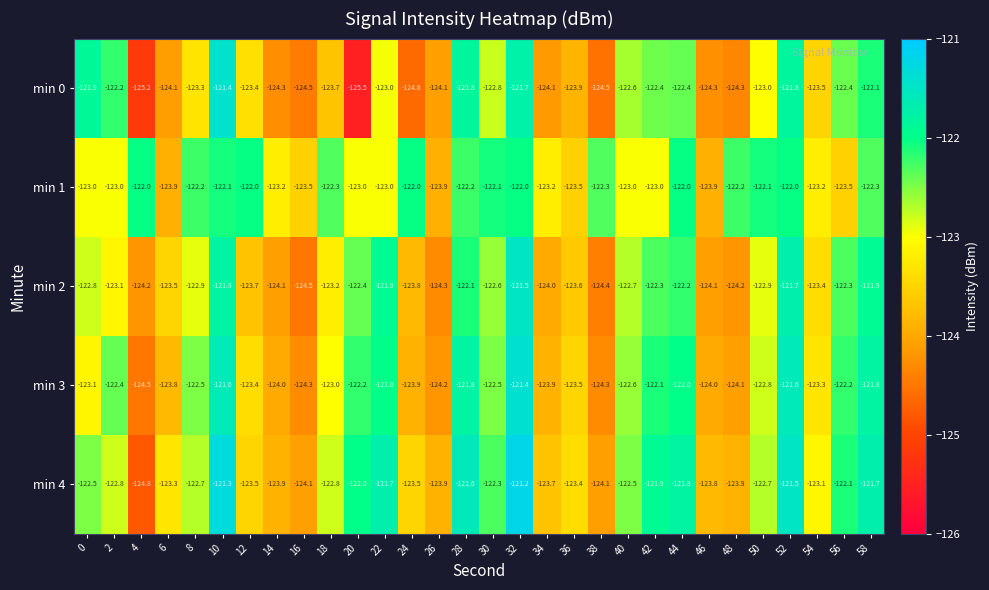

Read the min 2 value at 36.

-123.6